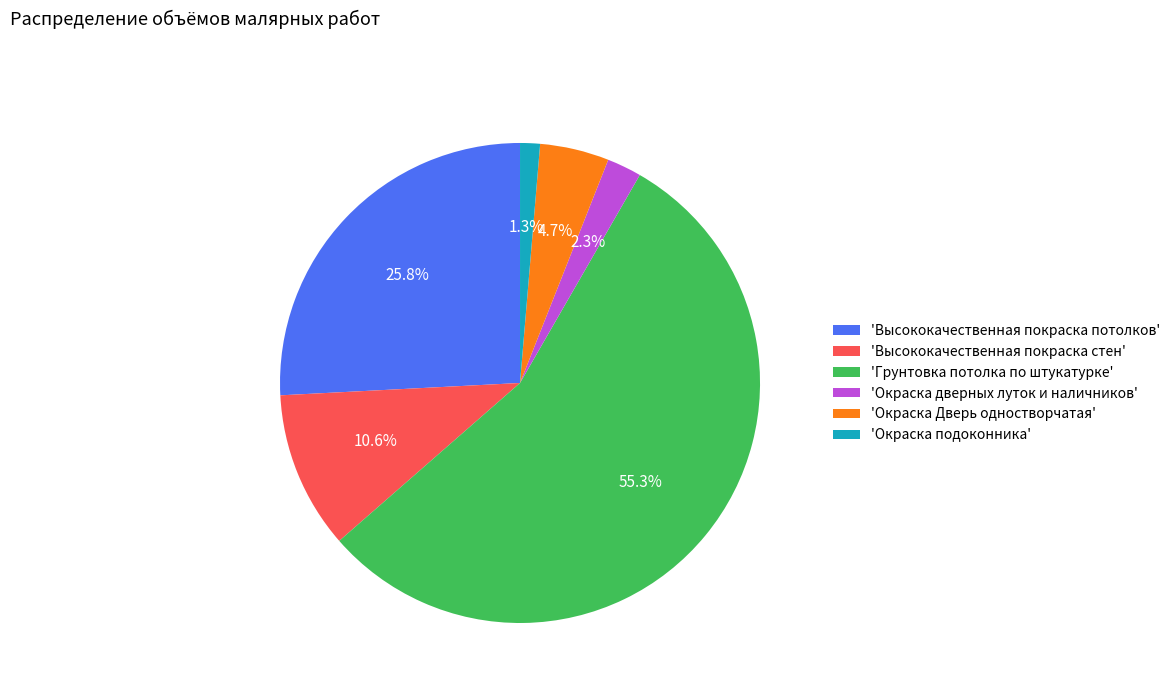

To the nearest percent, what is the average slice percentage?

17%